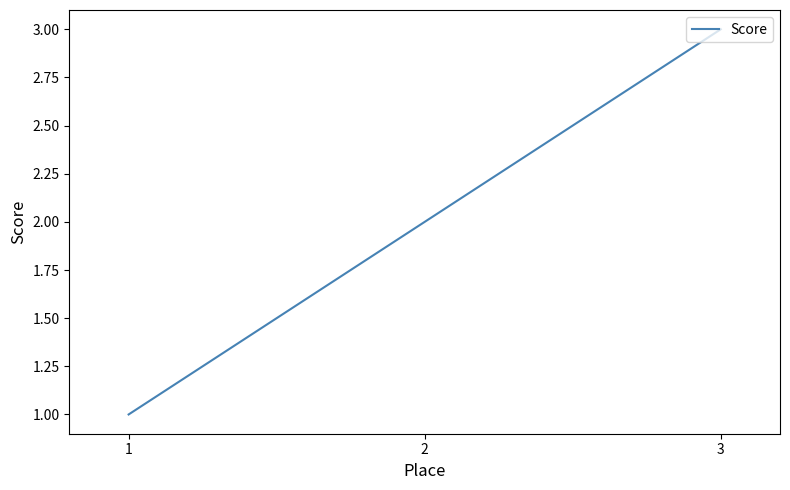

What is the difference between the values at 1 and 3?

2